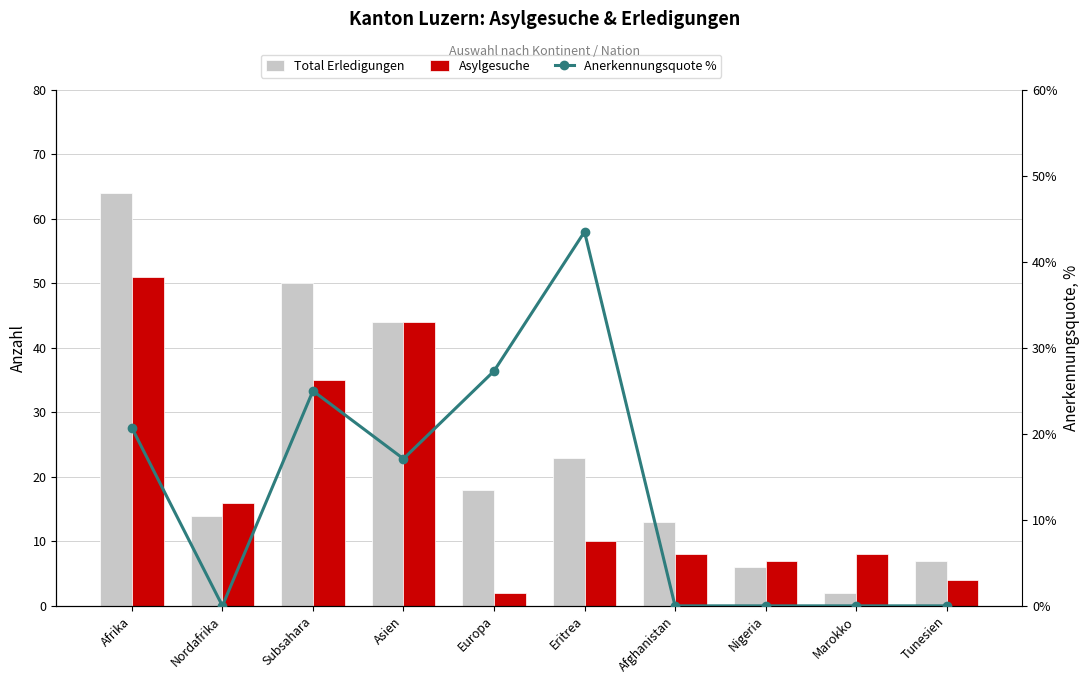

Which series changed the most between Nordafrika and Marokko?

Total Erledigungen